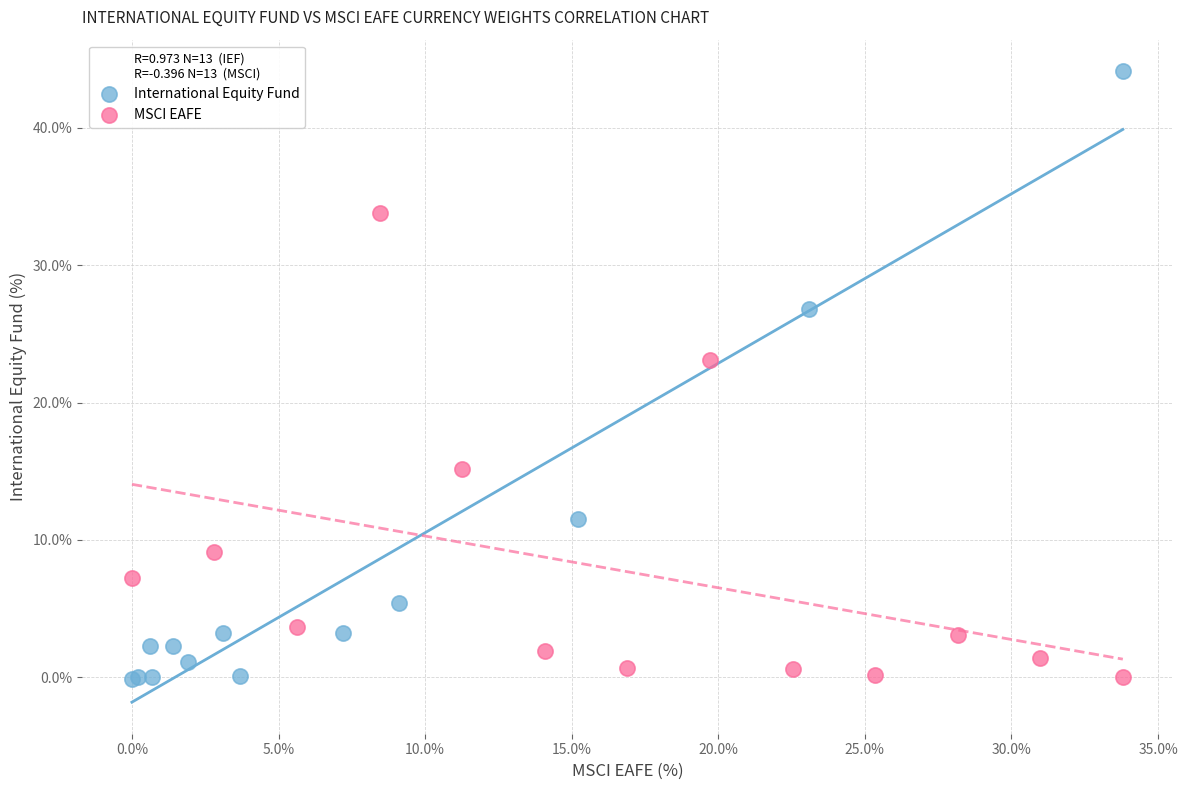

Which series has the largest Y range (max minus min)?

International Equity Fund